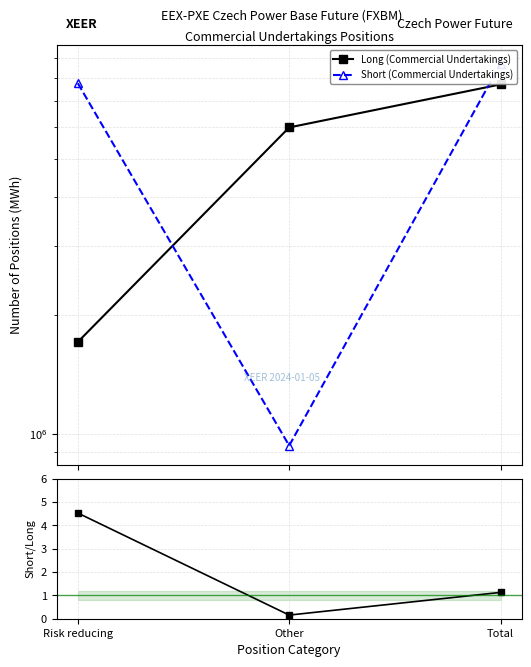

What is the approximate value of Short / Long Ratio at Risk reducing?

4.5